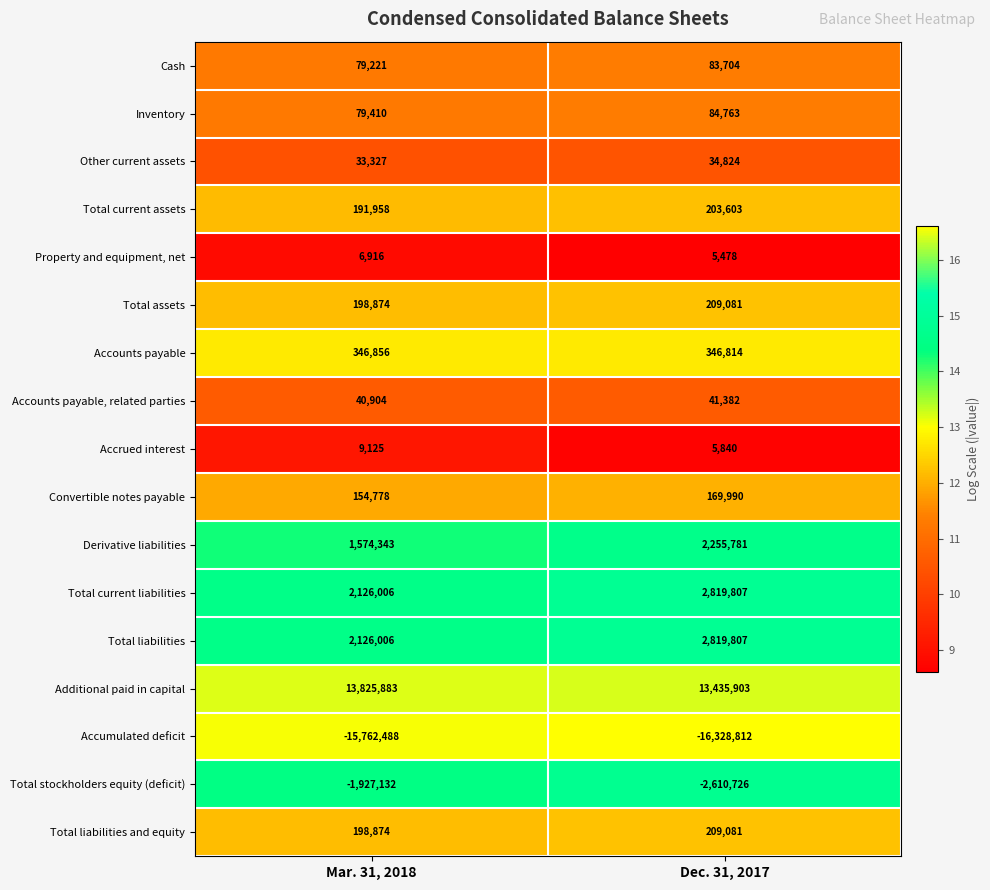

What is the spread (max minus min) of values at Mar. 31, 2018?

29588371